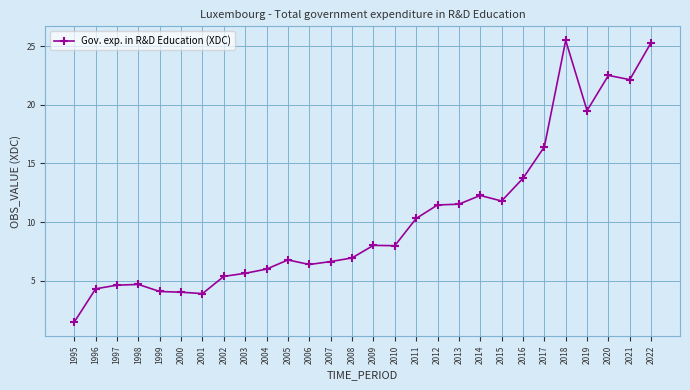

True or false: there are more than 0 points higher than both neighbors.

True